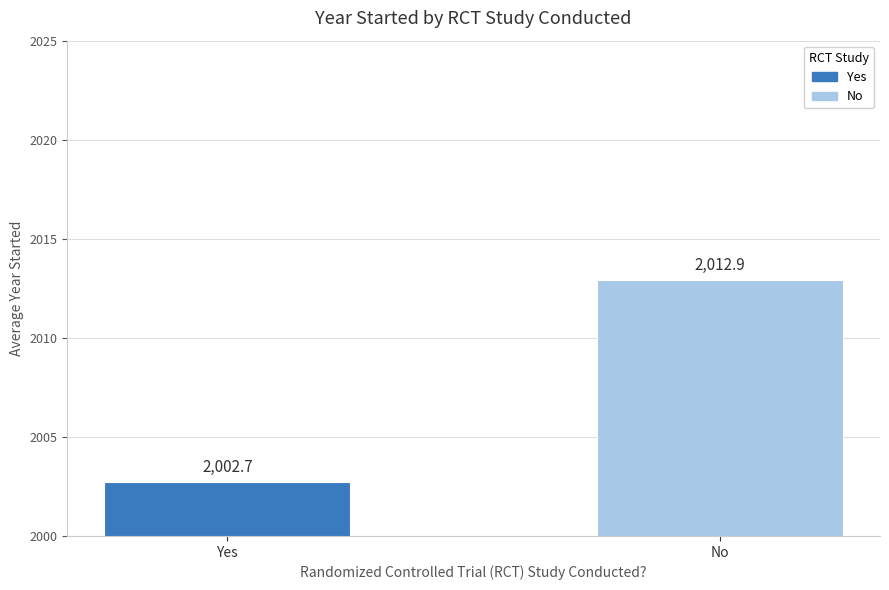

Are the bars horizontal?

No